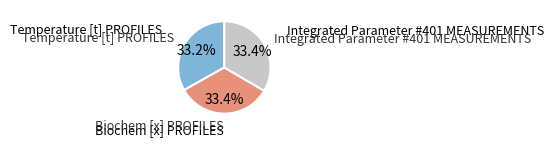

Does any single category account for the majority?

No